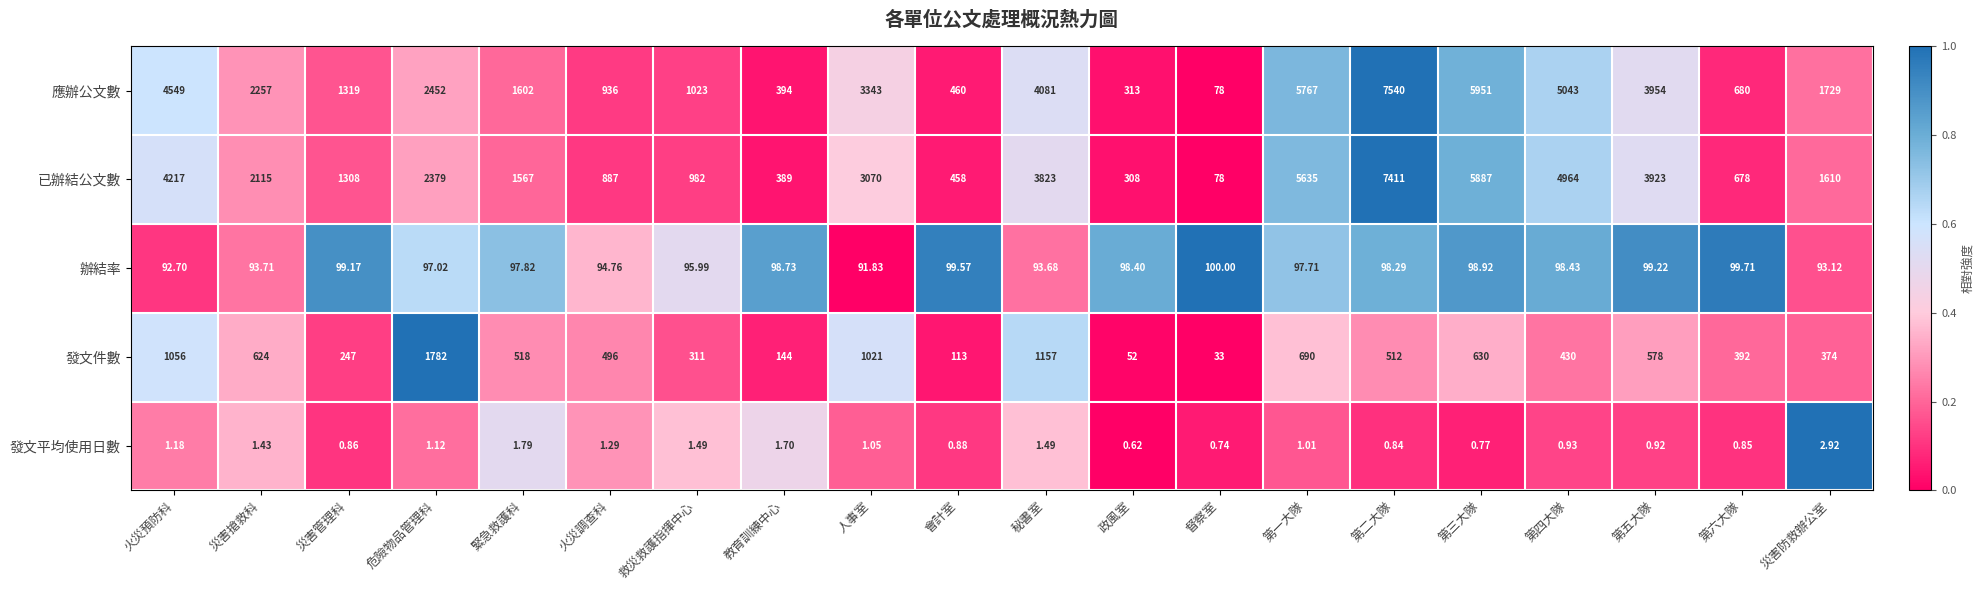

Which series has the largest range (max minus min)?

應辦公文數